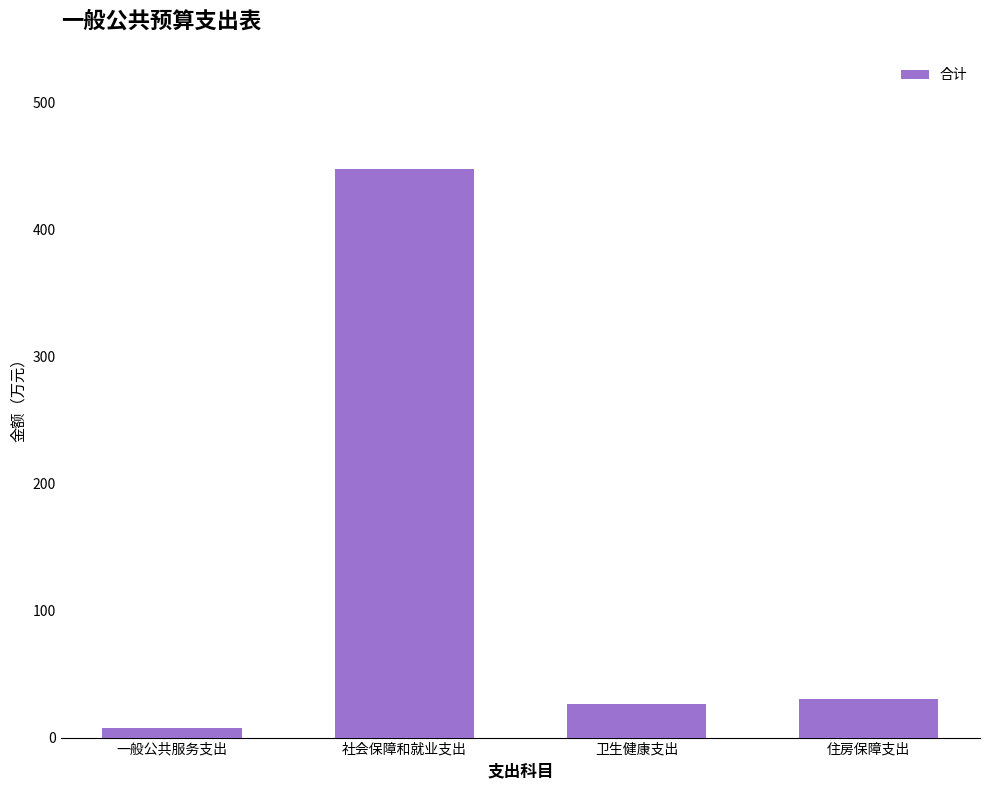

What is the difference between the values at 社会保障和就业支出 and 住房保障支出?

417.0